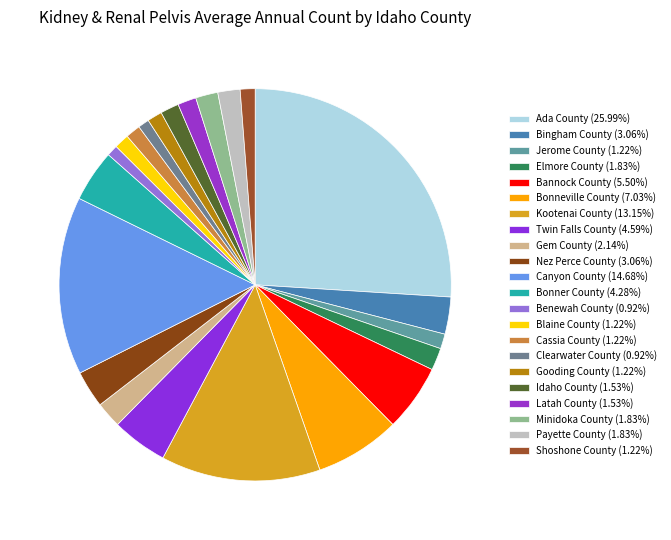

How many slices are in this pie chart?

22